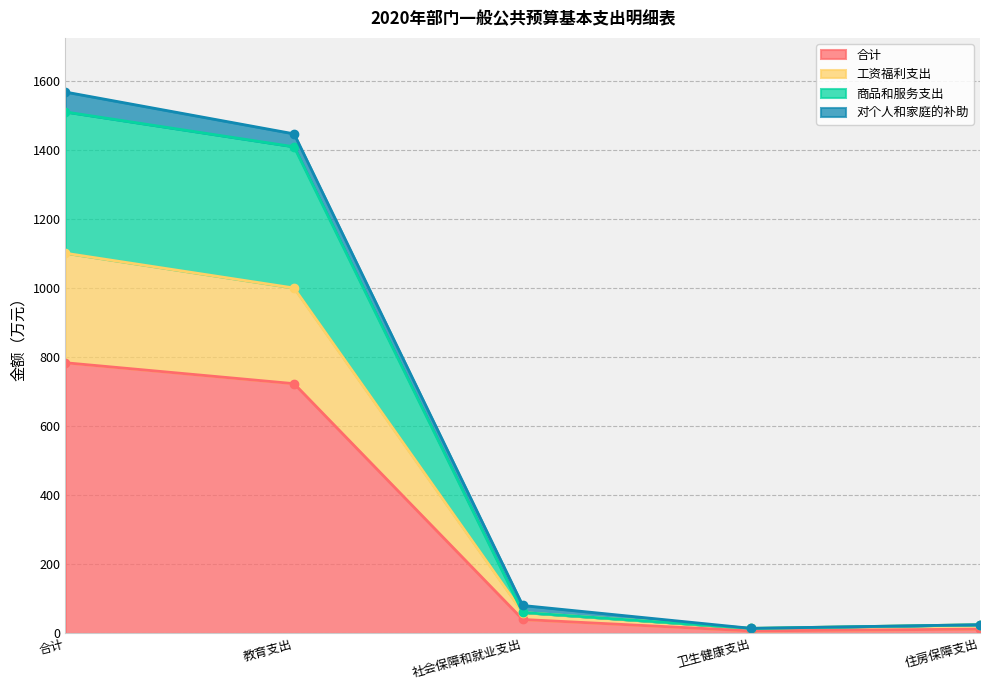

What position from the right is 住房保障支出?

1